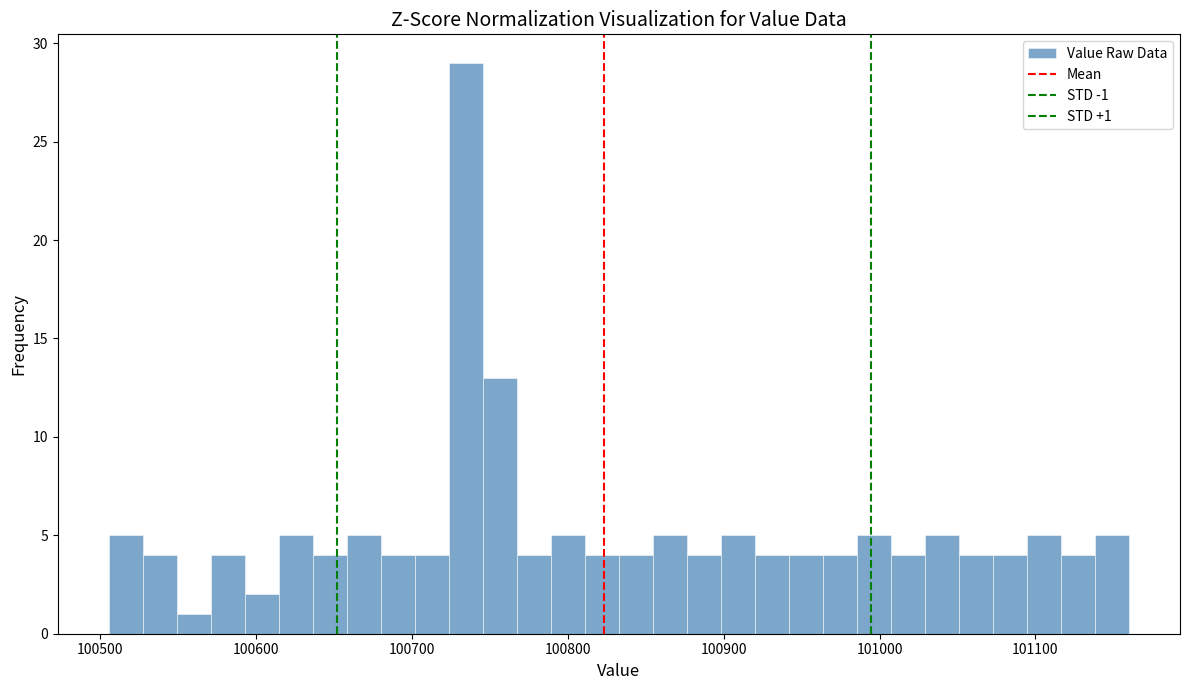

Read against the x-axis, roughly where is the centre of the tallest bar?

100730